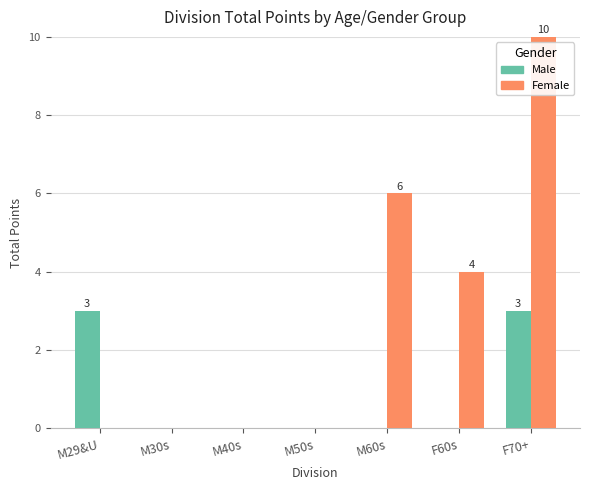

What is the maximum value for Male?

3